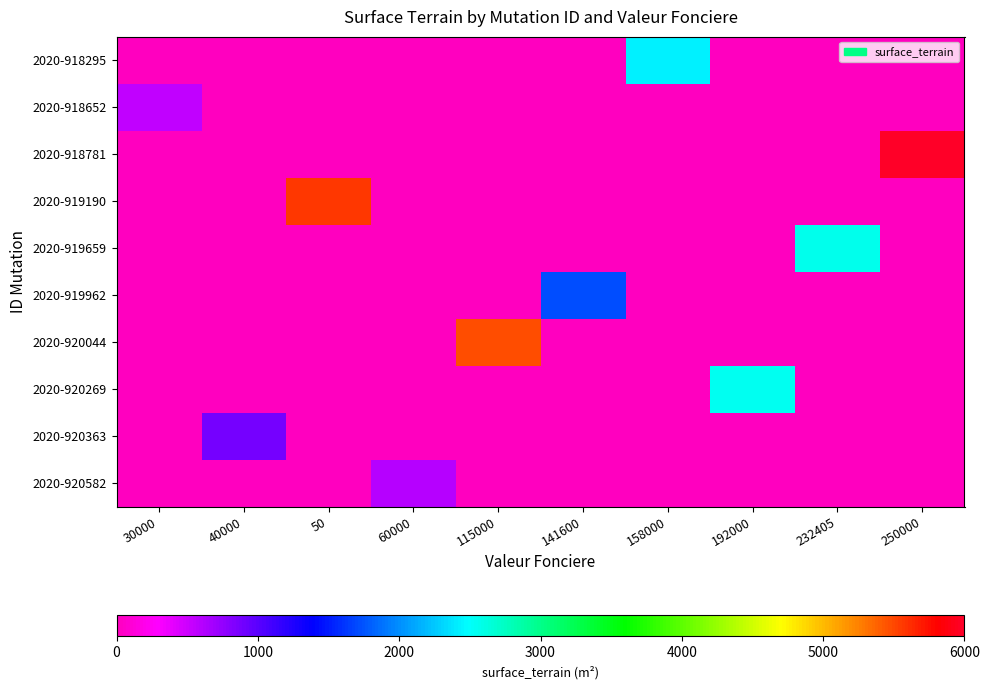

Which series has the largest total across all categories?

2020-918781